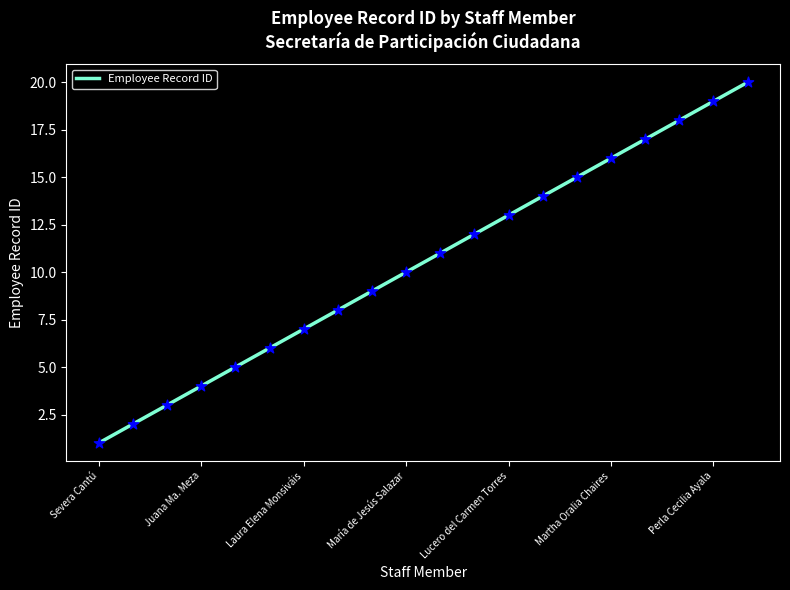

What is the greatest value displayed?

20